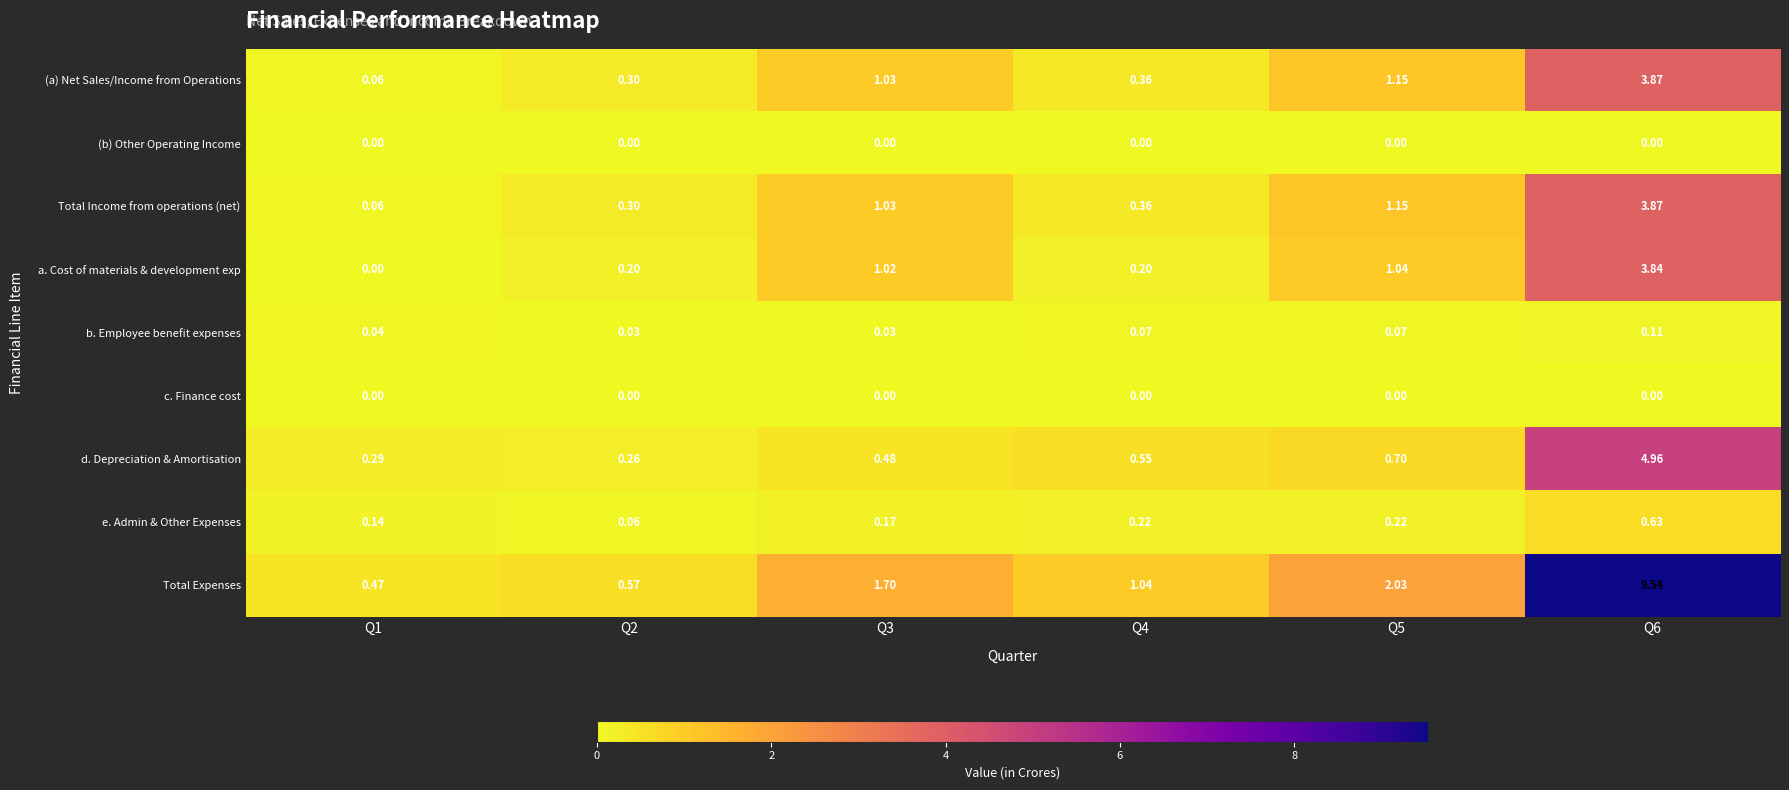

Which series has the widest spread of values?

Total Expenses